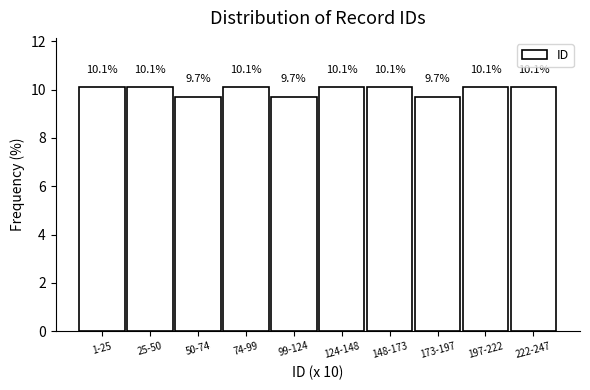

Reading left to right, extract all data points from this chart.

1-25=10.1	25-50=10.1	50-74=9.7	74-99=10.1	99-124=9.7	124-148=10.1	148-173=10.1	173-197=9.7	197-222=10.1	222-247=10.1